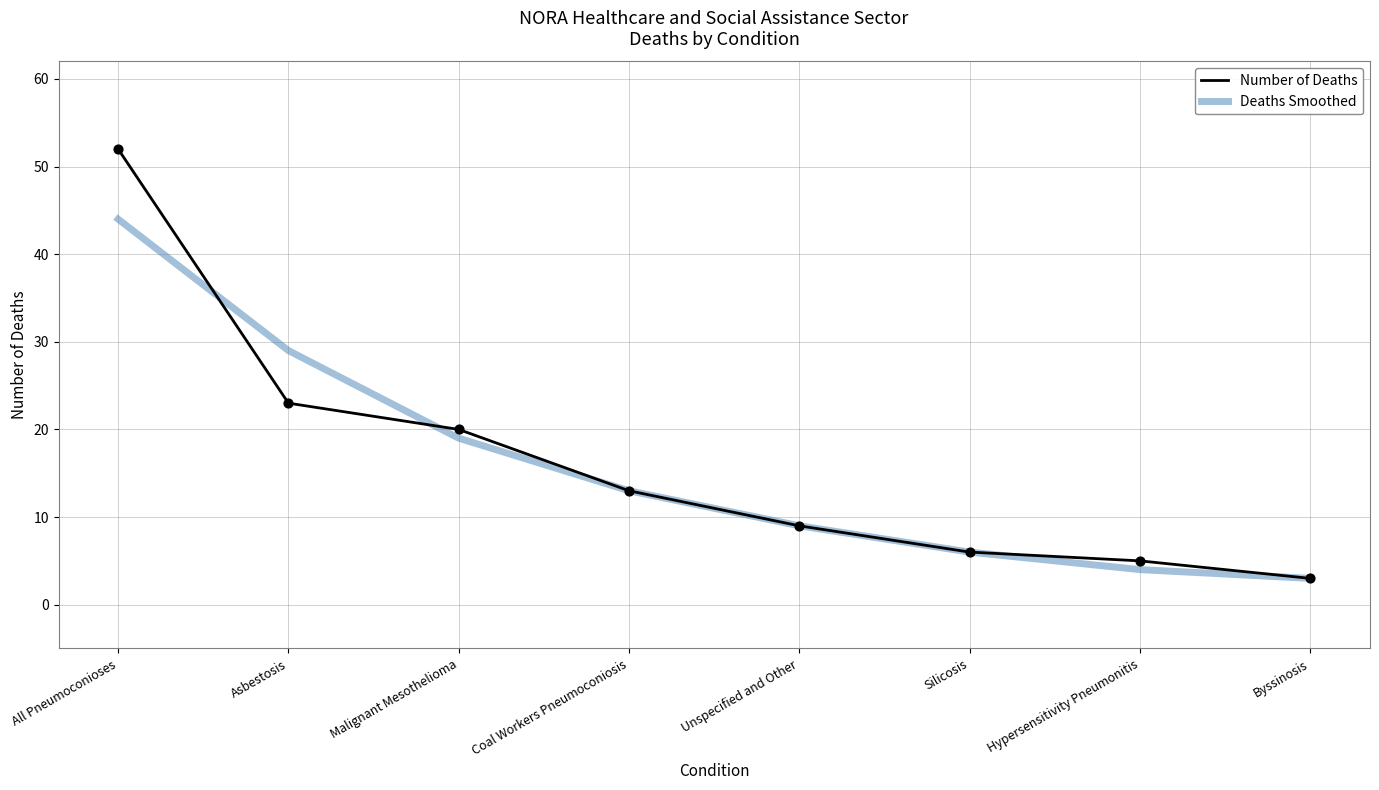

What is the total value across all series at Silicosis?

12